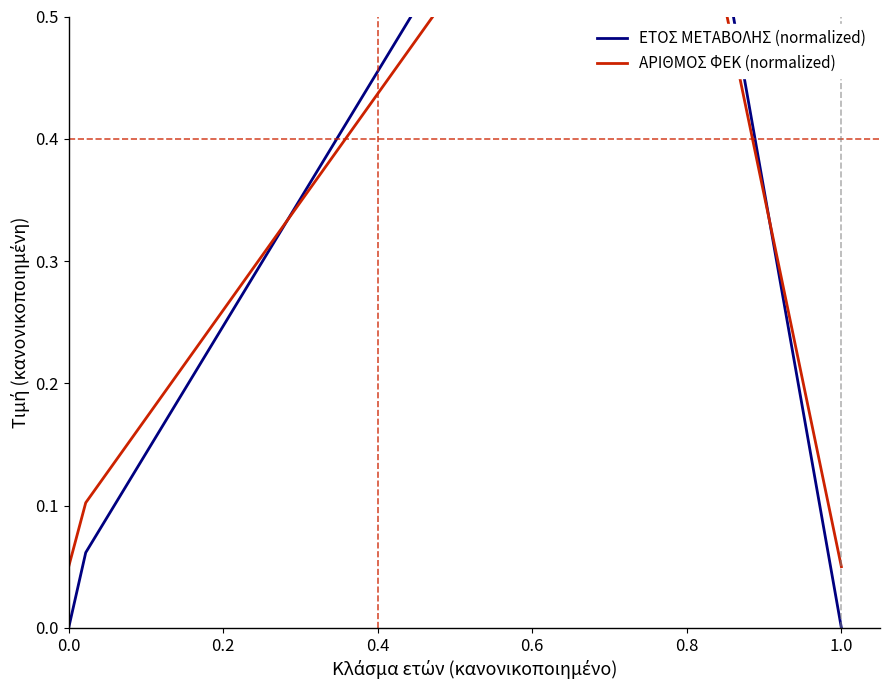

Is it true that ΕΤΟΣ ΜΕΤΑΒΟΛΗΣ (normalized) equals 0.0 at 0.0?

True